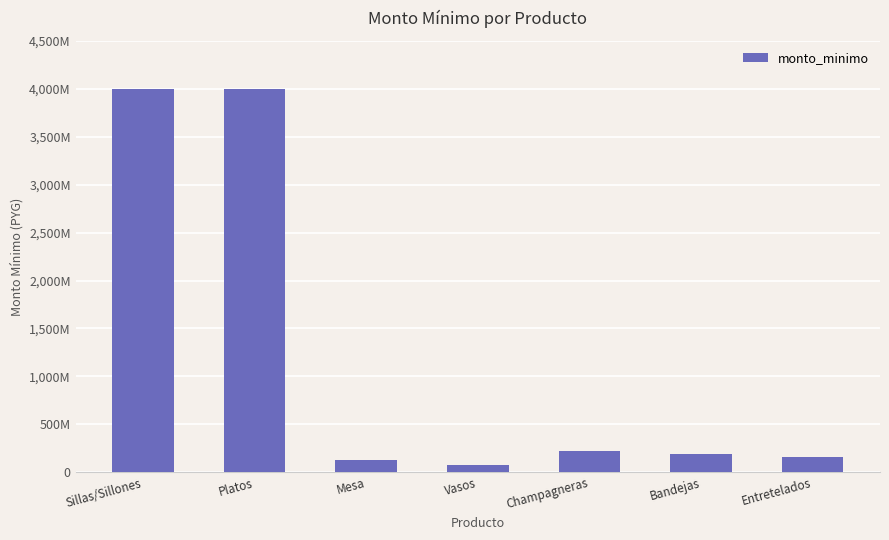

Reading right to left, what are all the values shown in this chart?

Entretelados=157500000	Bandejas=187500000	Champagneras=225000000	Vasos=80000000	Mesa=125000000	Platos=4000000000	Sillas/Sillones=4000000000